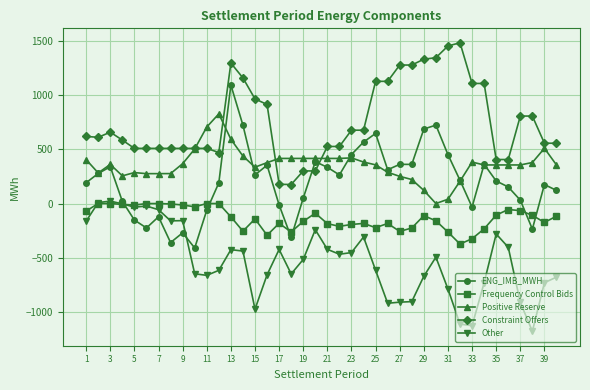

What are all the series names shown in the legend?

ENG_IMB_MWH, Frequency Control Bids, Positive Reserve, Constraint Offers, Other